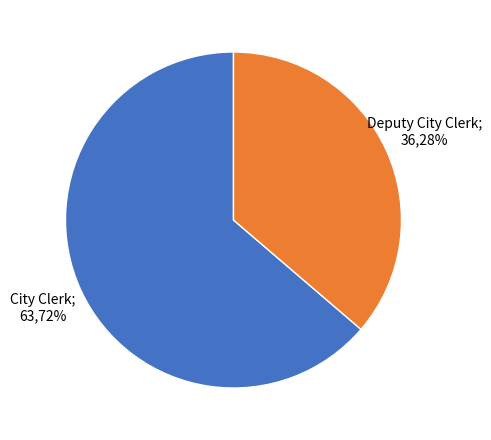

What percentage is the City Clerk slice, to the nearest percent?

64%